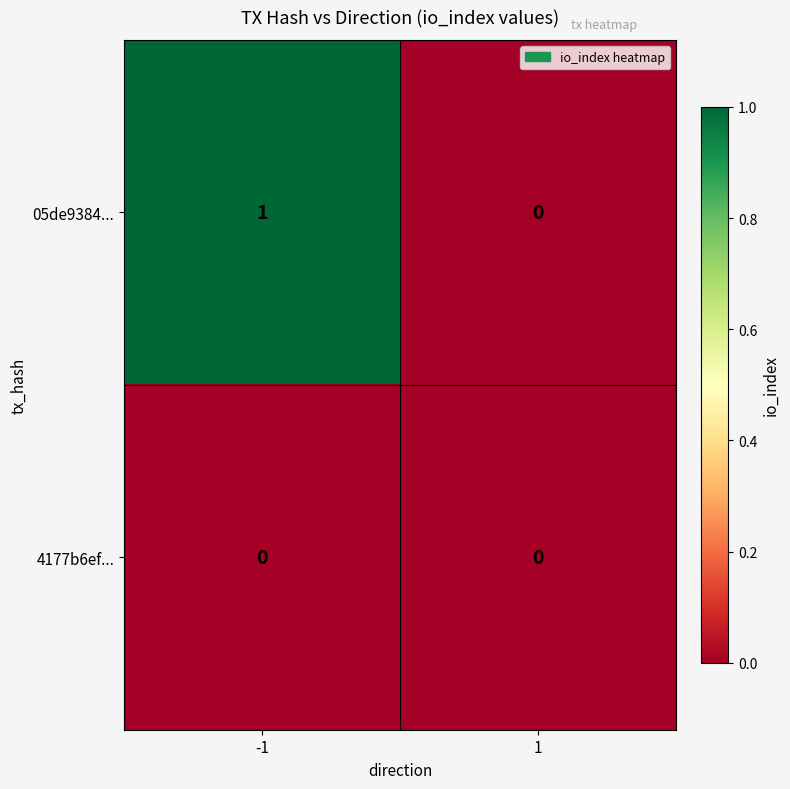

Which label corresponds to the largest value in the chart?

-1